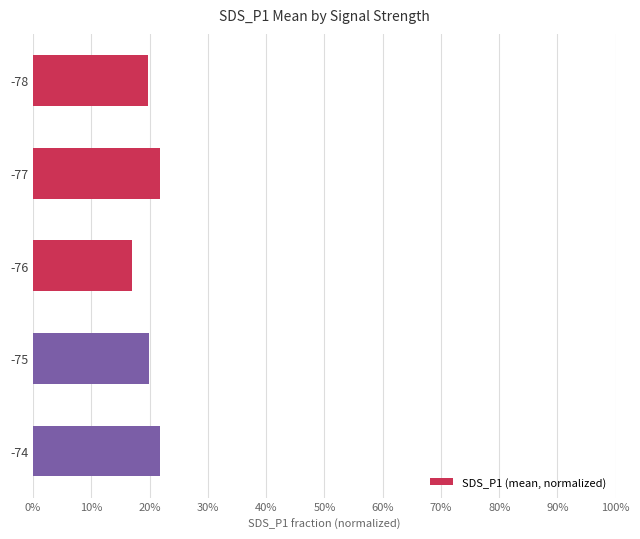

Does the chart contain any negative values?

No